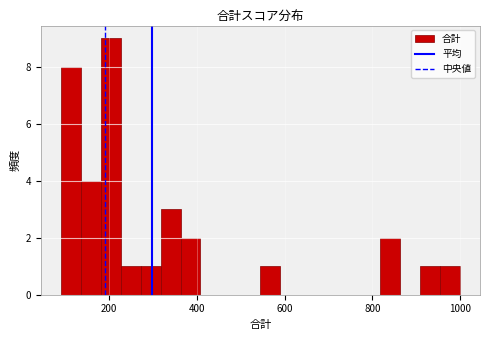

Around what value on the x-axis is the tallest bar? Give the approximate position of its centre, as read against the axis.

200